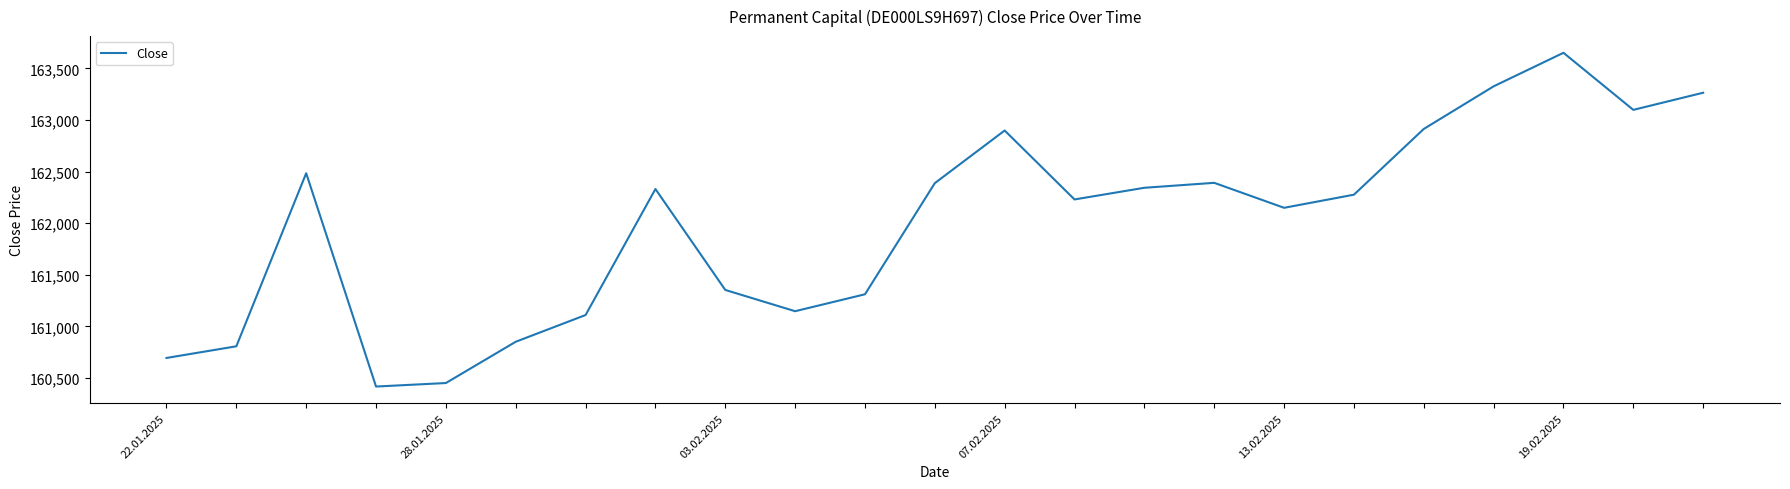

What is the maximum value shown in the chart?

163651